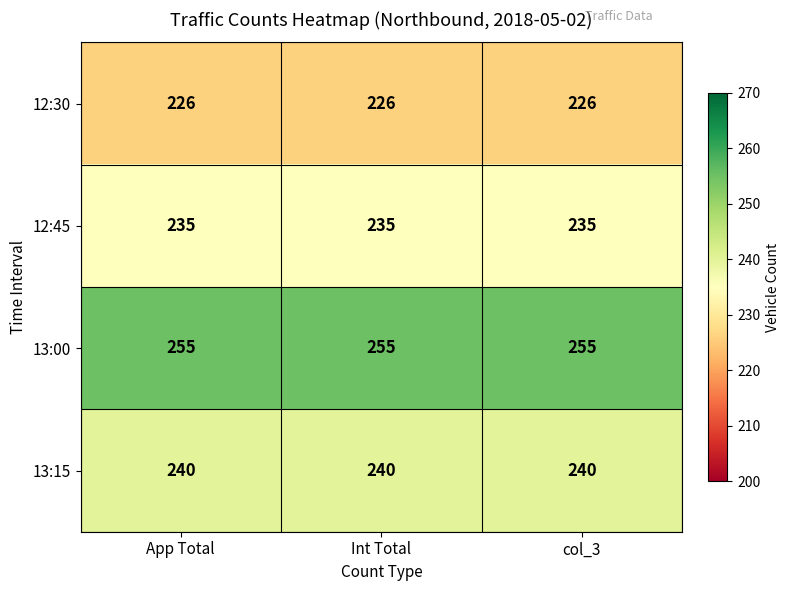

Rank the series by their average value, from lowest to highest.

12:30, 12:45, 13:15, 13:00